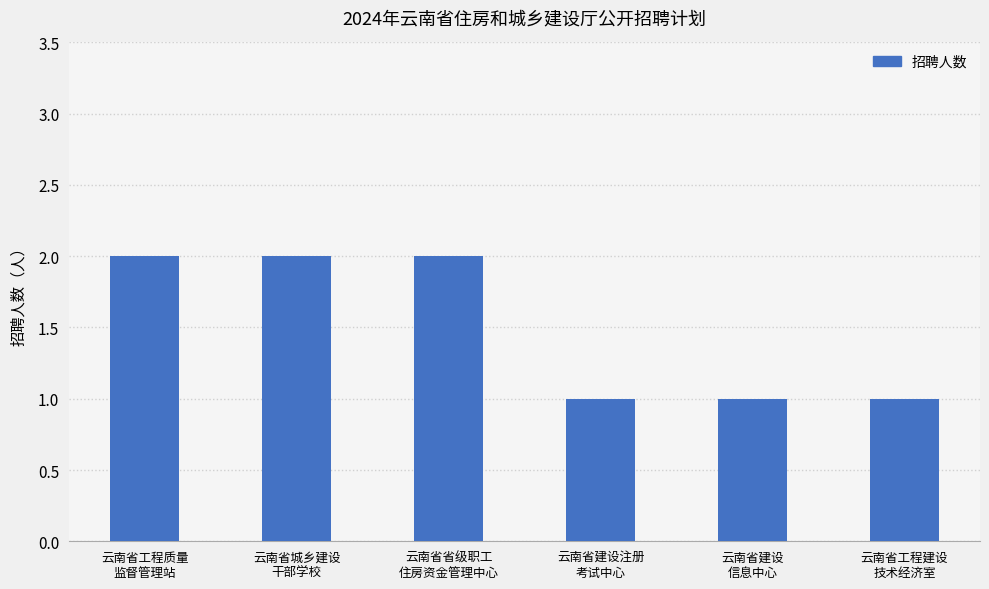

What is the sum of all values?

9